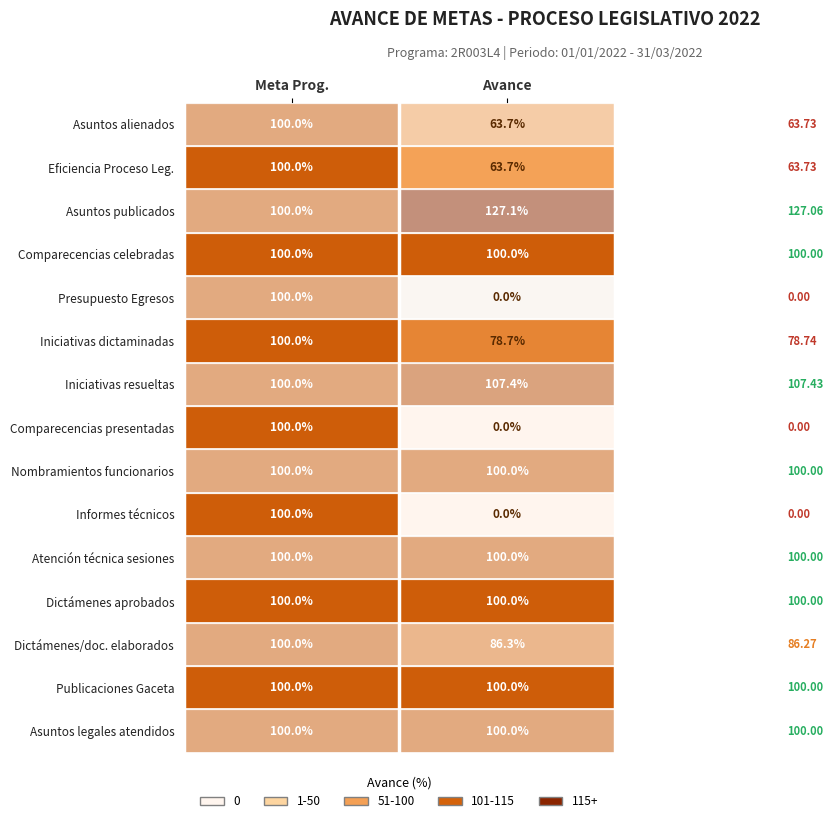

Is it true that Atención técnica sesiones equals 148.7 at Meta Prog.?

False